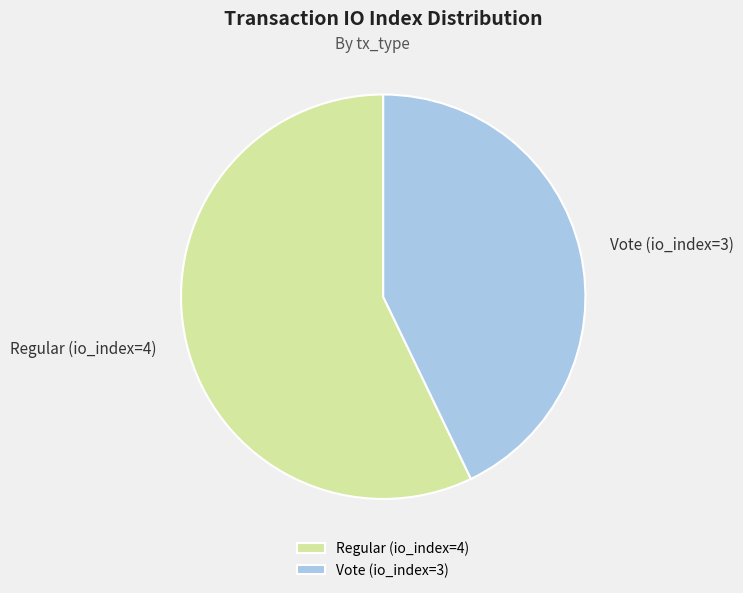

Which slice is the smallest?

Vote (io_index=3)